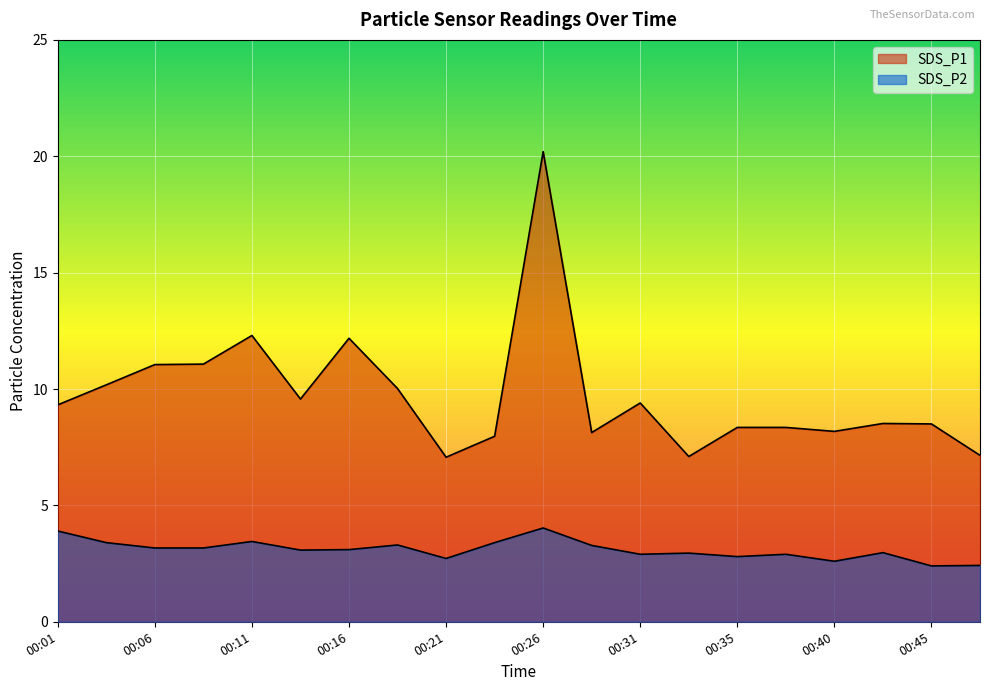

True or false: SDS_P1 and SDS_P2 cross at least once.

False